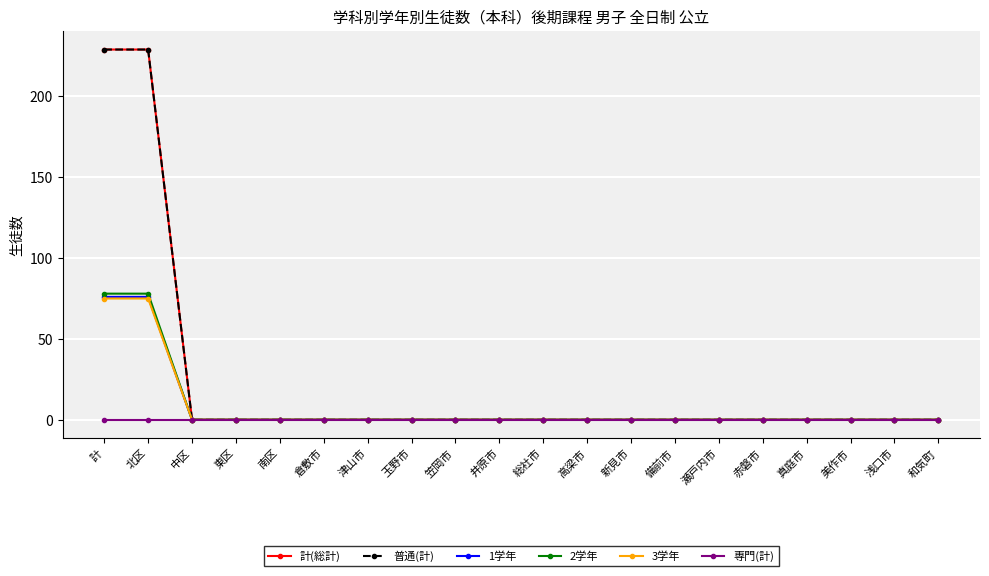

Is this an area chart (filled region under the line)?

No